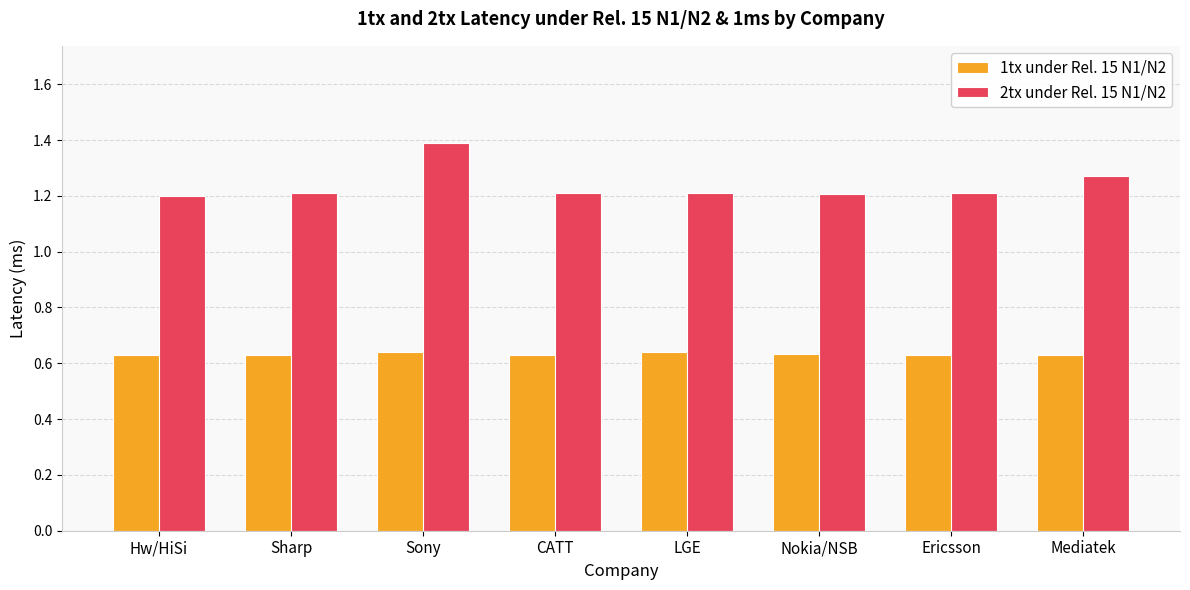

Which series has the widest spread of values?

2tx under Rel. 15 N1/N2